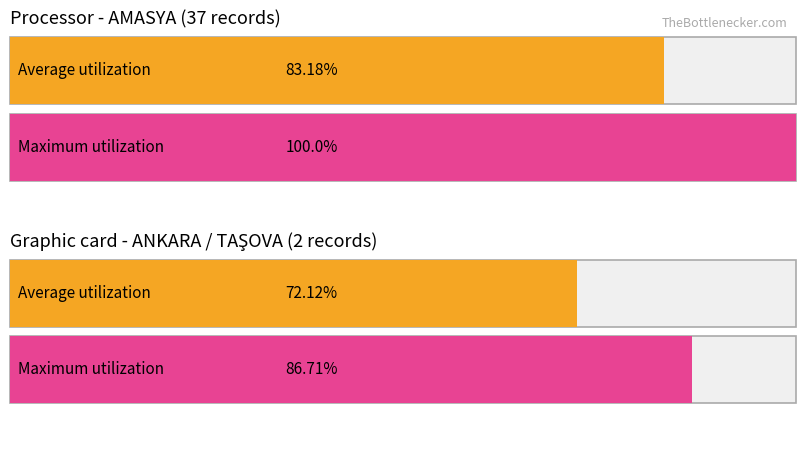

How many data points in Maximum utilization are less than 100?

1